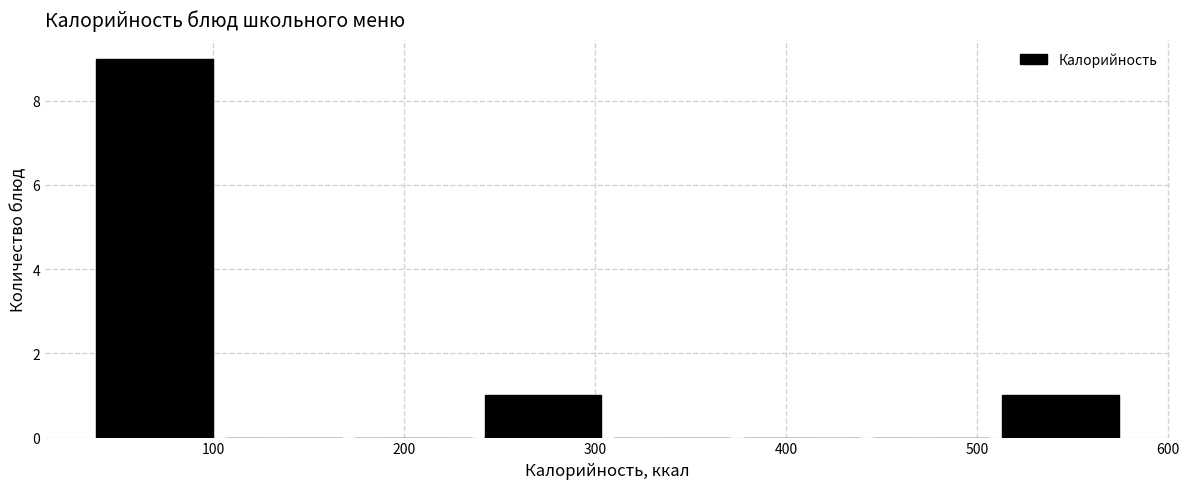

Reading left to right, list every bar in this chart as the range it spans on the x-axis followed by its height. Neither the bar edges nor the heights are printed on the chart, so give them approximately, as read against the axes.

40 to 100: 9
100 to 170: 0
170 to 240: 0
240 to 310: 1
310 to 370: 0
370 to 440: 0
440 to 510: 0
510 to 580: 1